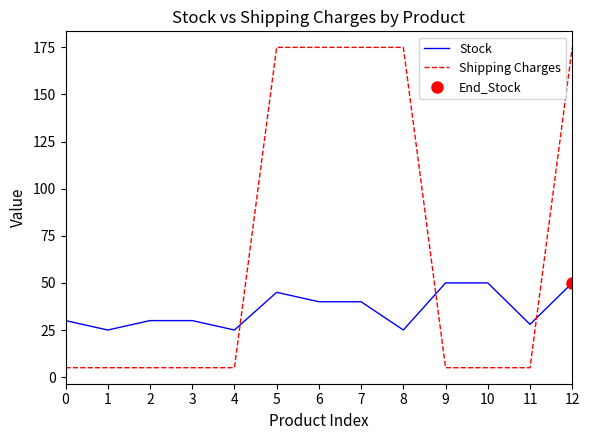

Is it true that Shipping Charges equals 175 at 5?

True